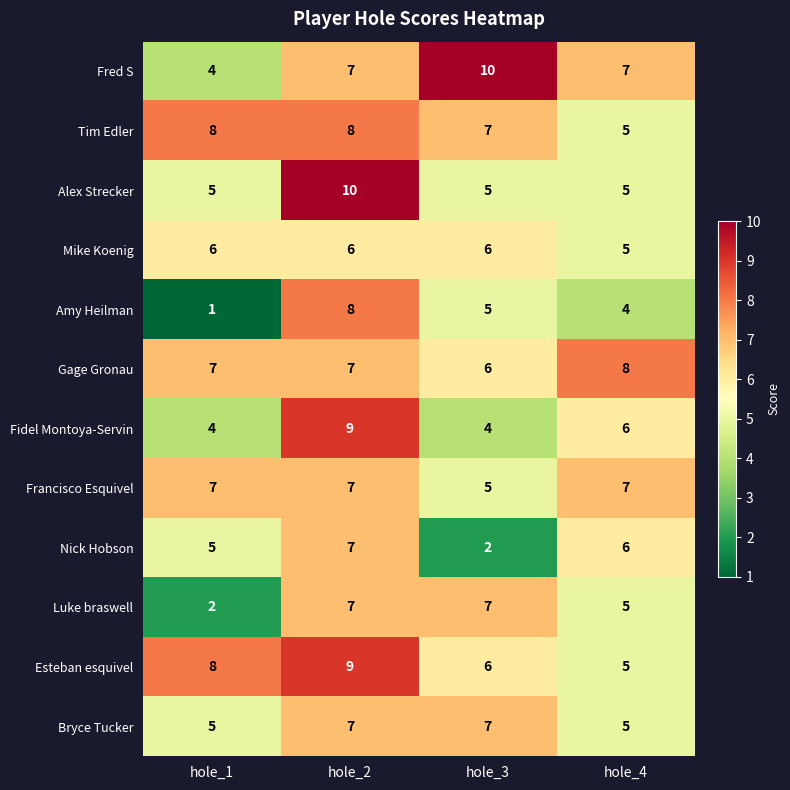

Which series has the largest range (max minus min)?

Amy Heilman